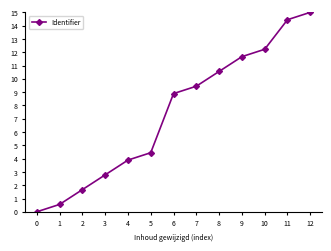

Which has a higher value, 4 or 6?

6